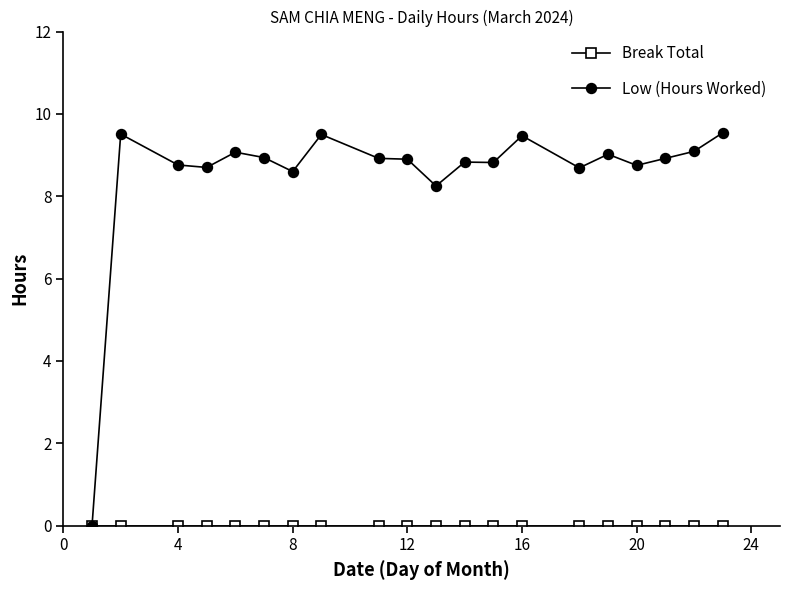

What is the value of the Low (Hours Worked) point at the 3rd from the left?

8.8